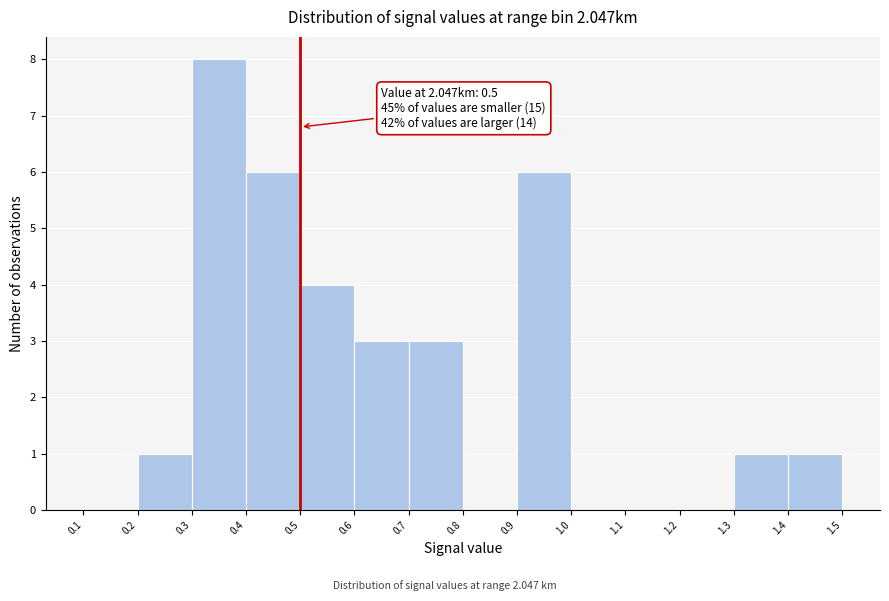

Which range on the x-axis has the tallest bar?

0.3 to 0.4